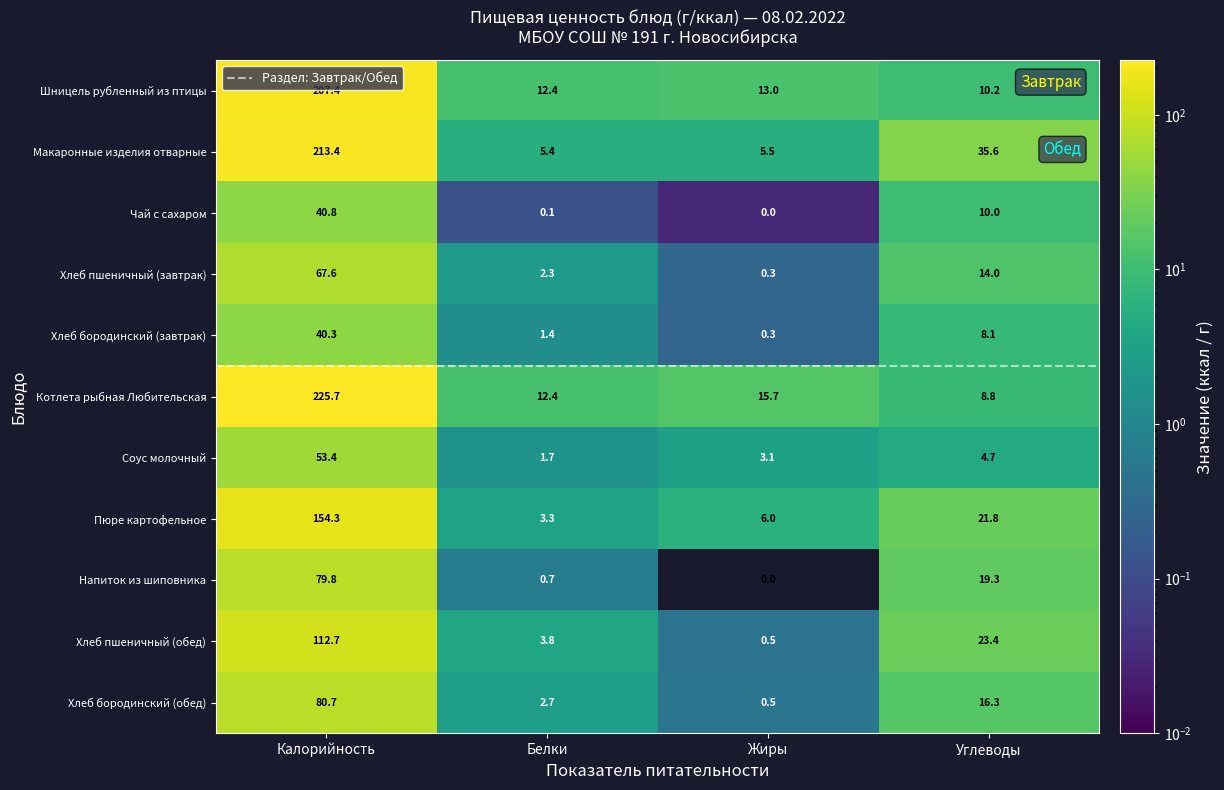

What is the highest value of the Хлеб бородинский (обед) series?

80.7